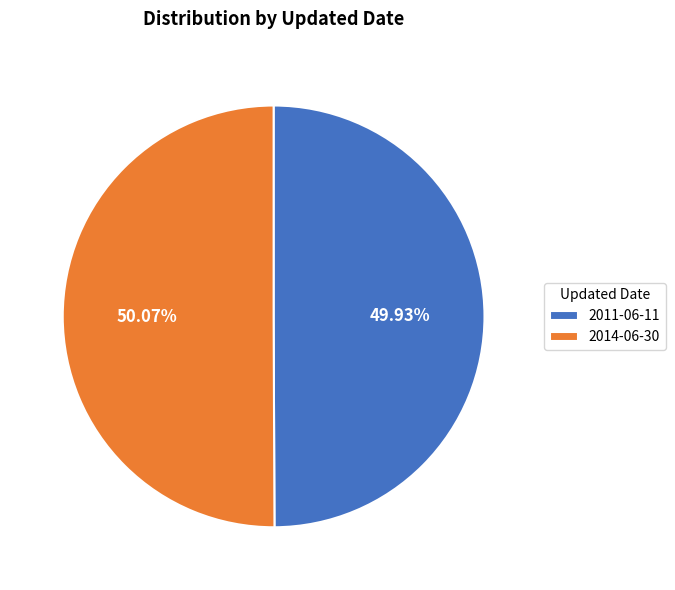

Is there any slice that represents more than half of the pie?

Yes